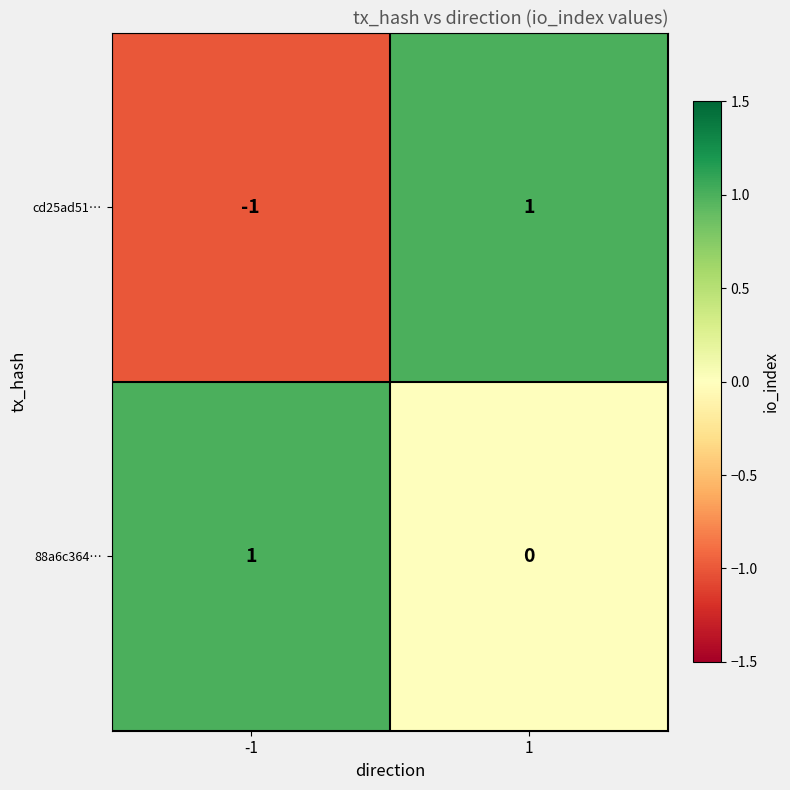

Between -1 and 1, which series saw the biggest shift?

cd25ad51…